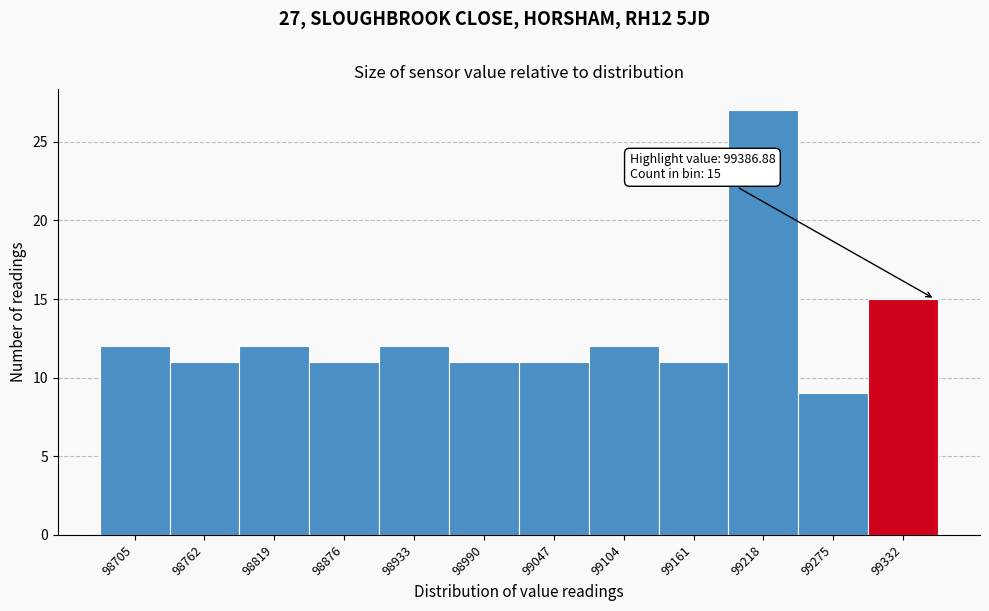

Reading left to right, transcribe all the data shown in this chart.

12	11	12	11	12	11	11	12	11	27	9	15